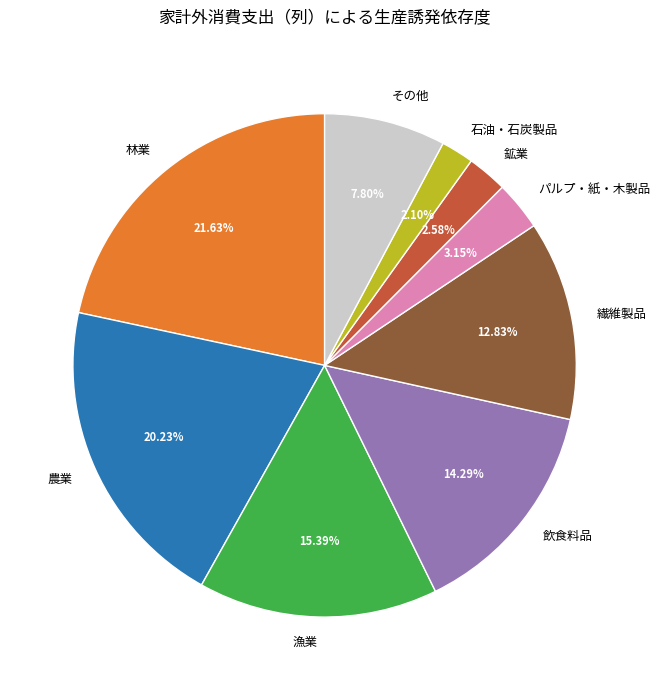

Is there a majority slice in this chart?

No